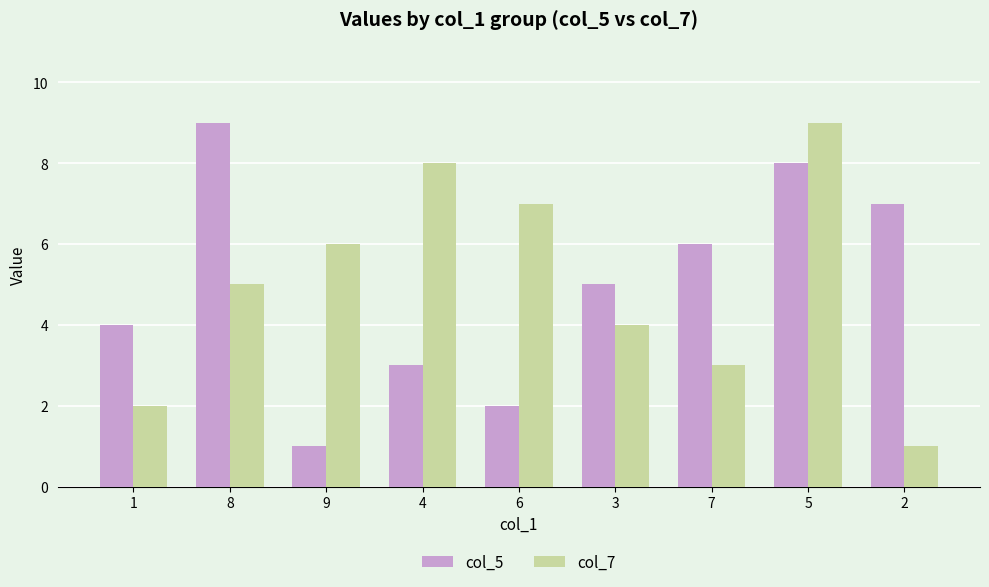

Reading left to right, list all the values displayed in this chart.

col_5: 4	9	1	3	2	5	6	8	7
col_7: 2	5	6	8	7	4	3	9	1